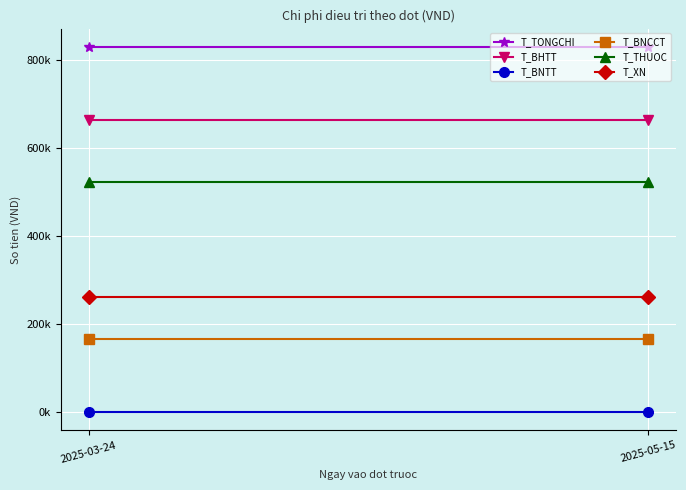

The T_BNCCT series shows 166208 at 2025-05-15. True or false?

True